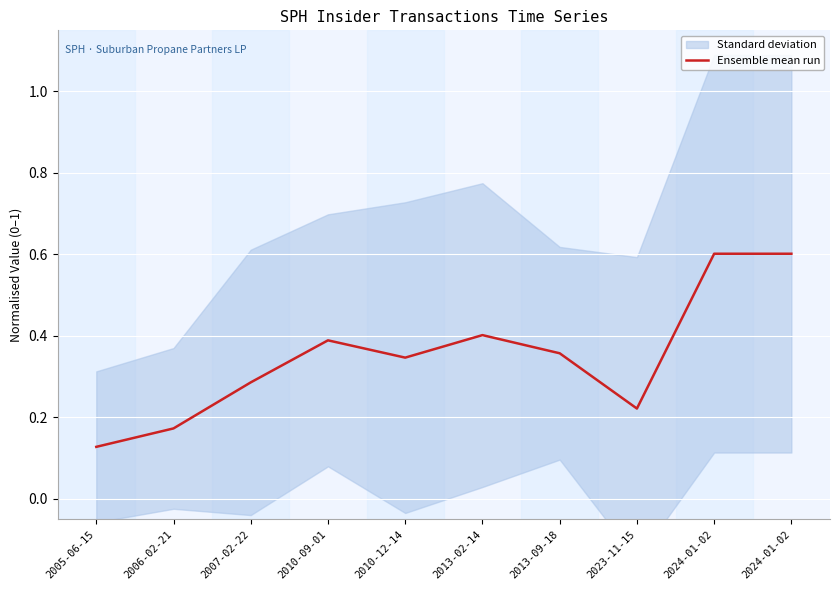

The chart shows a value of 0.2 at 2024-01-02. True or false?

False